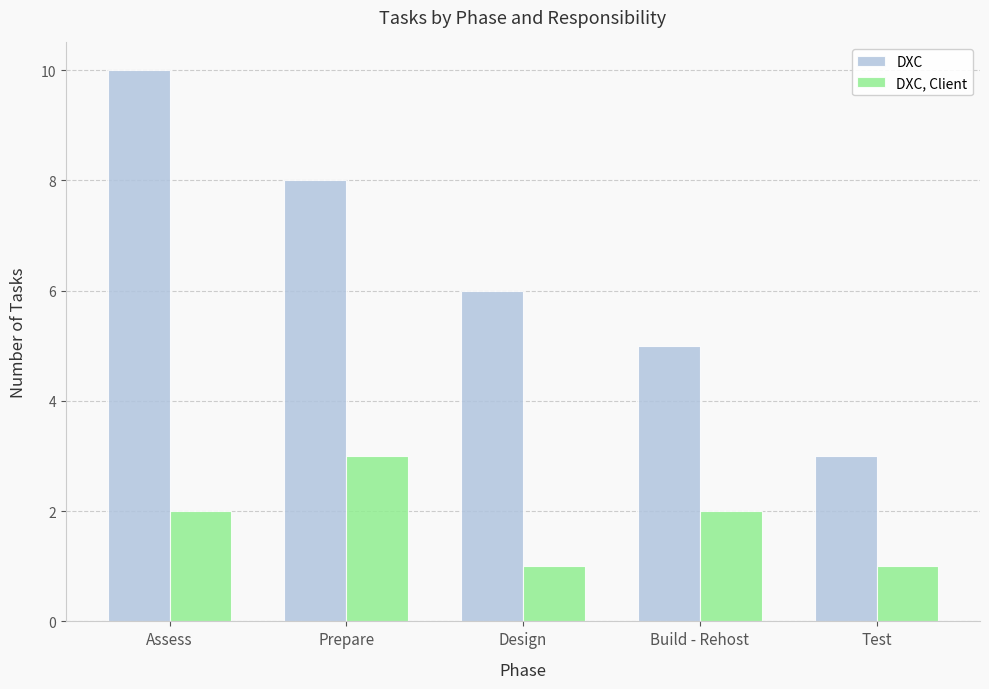

What value does the DXC series have at Build - Rehost?

5